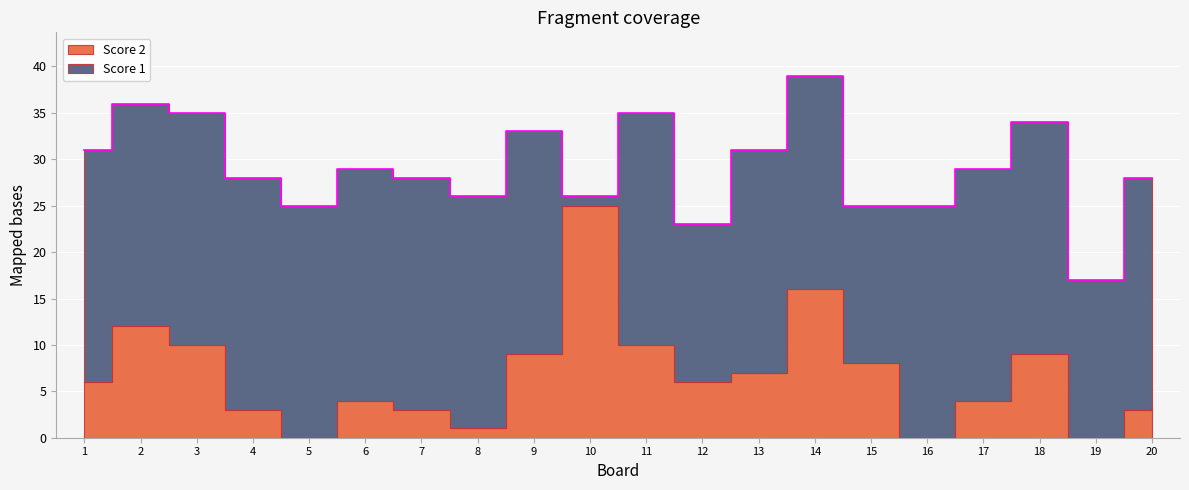

Which series changed the most between 2 and 6?

Score 2